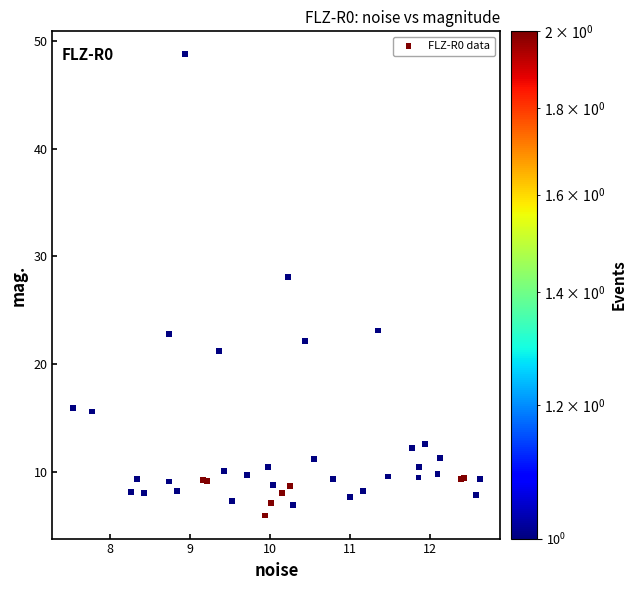

What Y value in the scatter plot is closest to 27?

28.1